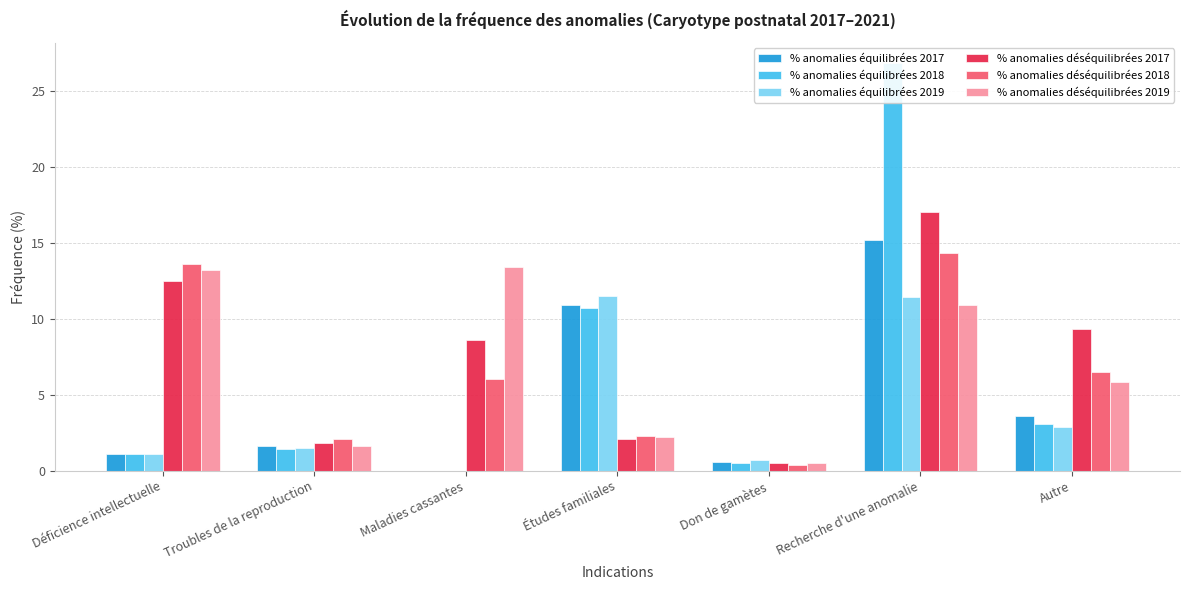

Read the % anomalies déséquilibrées 2018 value at Déficience intellectuelle.

13.6